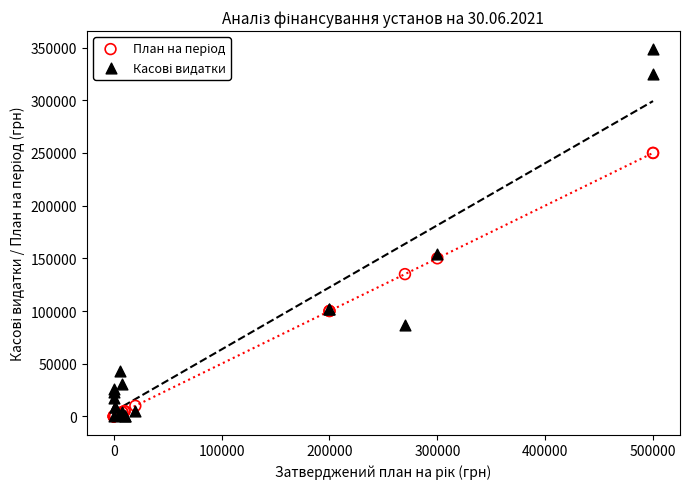

Across all series, what Y value is closest to 174092?

153994.5